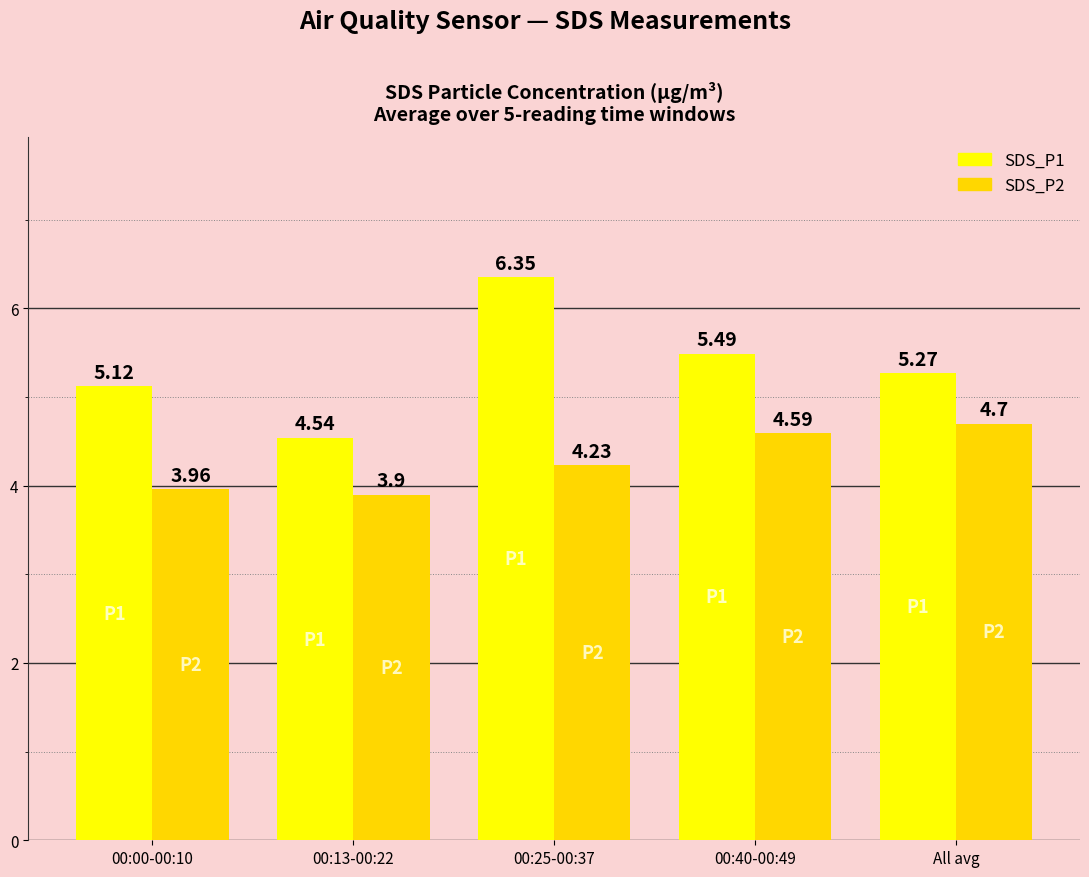

Which category has the lowest value across all series?

00:13-00:22